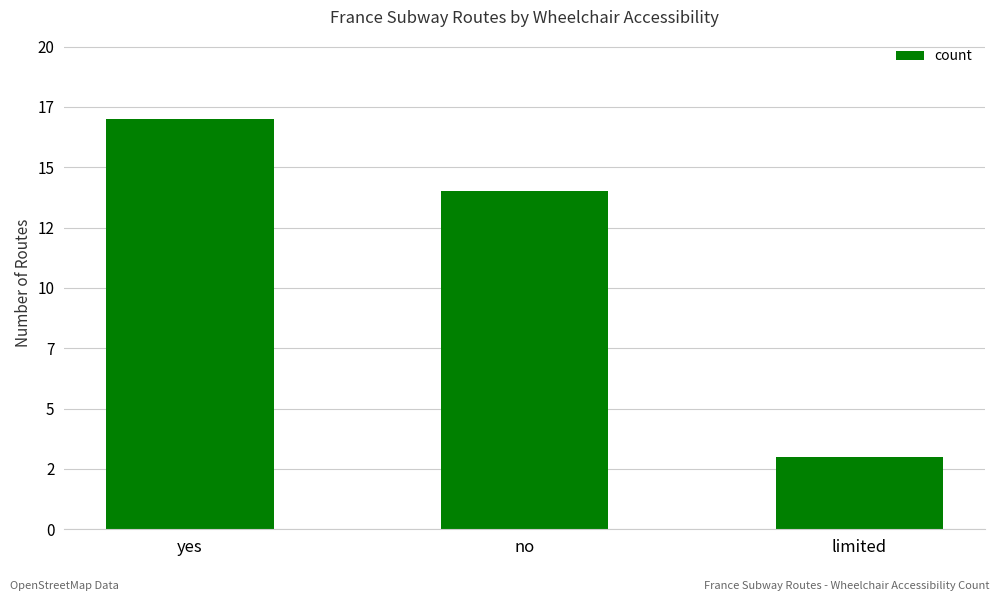

What is the approximate value at limited?

3